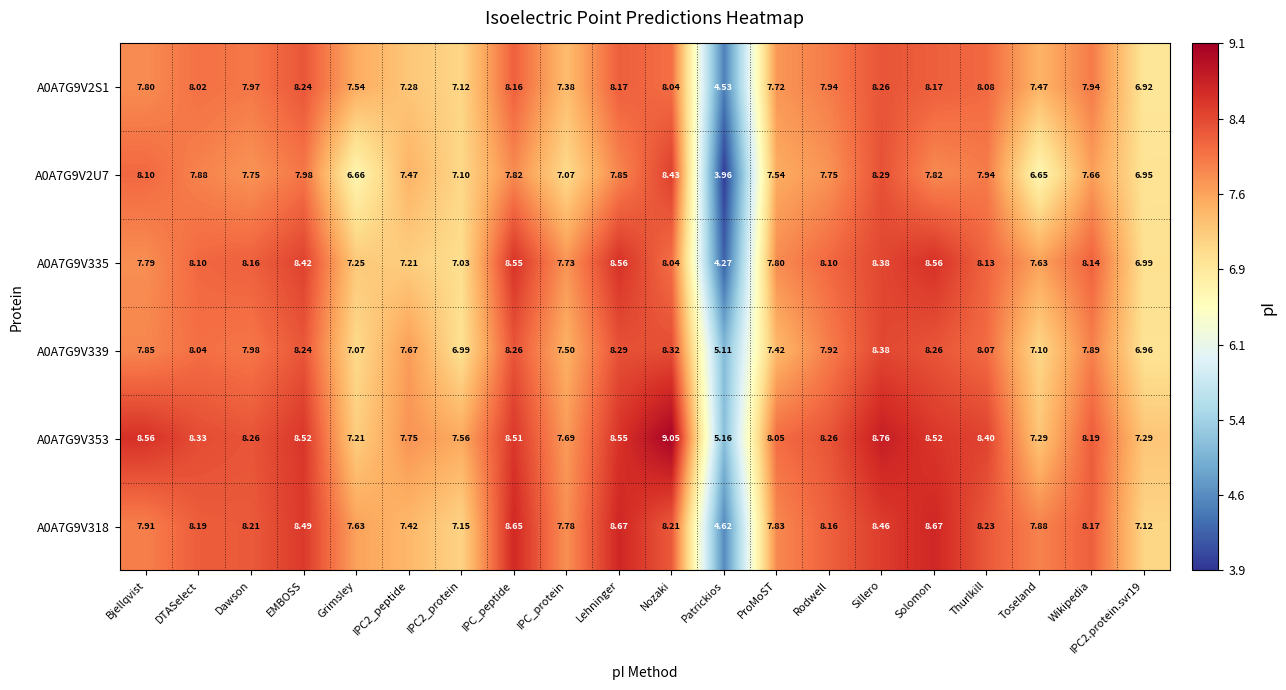

Which category has the lowest value in the A0A7G9V339 series?

Patrickios